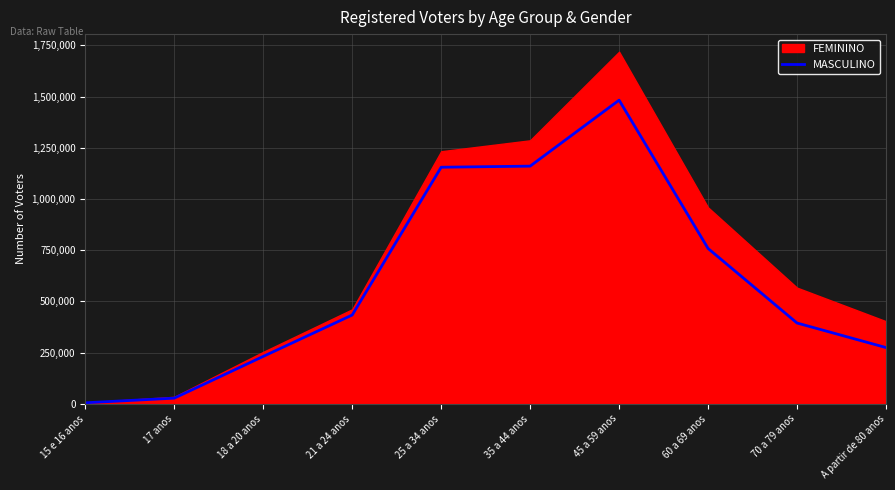

What is the minimum value shown in the chart?

5034